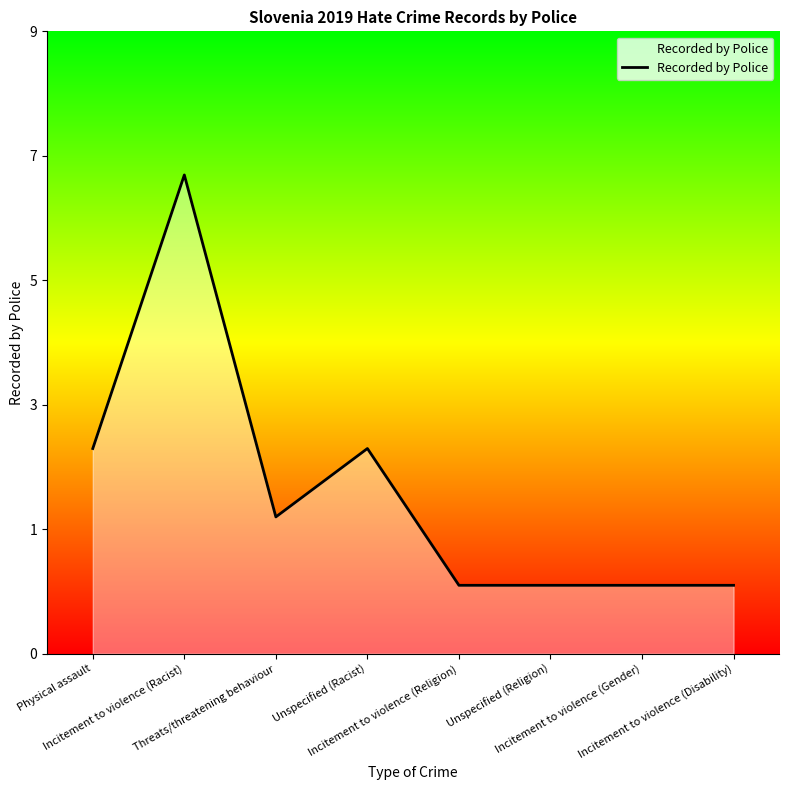

Reading right to left, transcribe all the data shown in this chart.

Incitement to violence (Disability)=1	Incitement to violence (Gender)=1	Unspecified (Religion)=1	Incitement to violence (Religion)=1	Unspecified (Racist)=3	Threats/threatening behaviour=2	Incitement to violence (Racist)=7	Physical assault=3